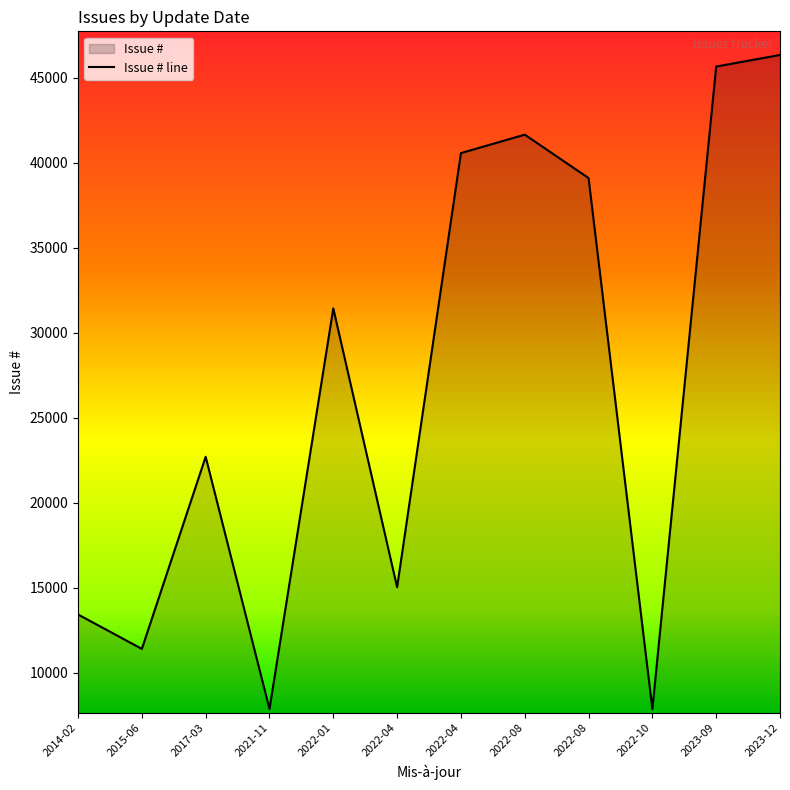

How many lines are shown in the chart?

1